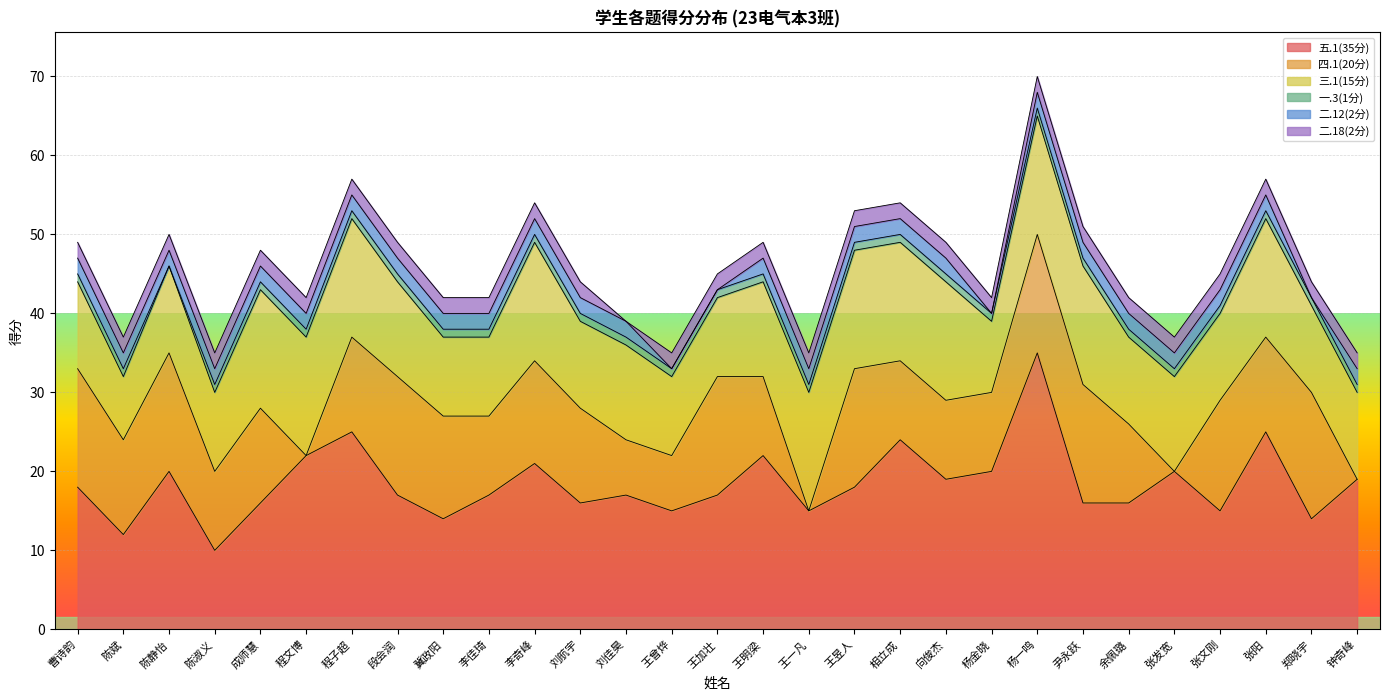

What is the sum of the 一.3(1分) values at 王曾烨 and 冀政阳?

2